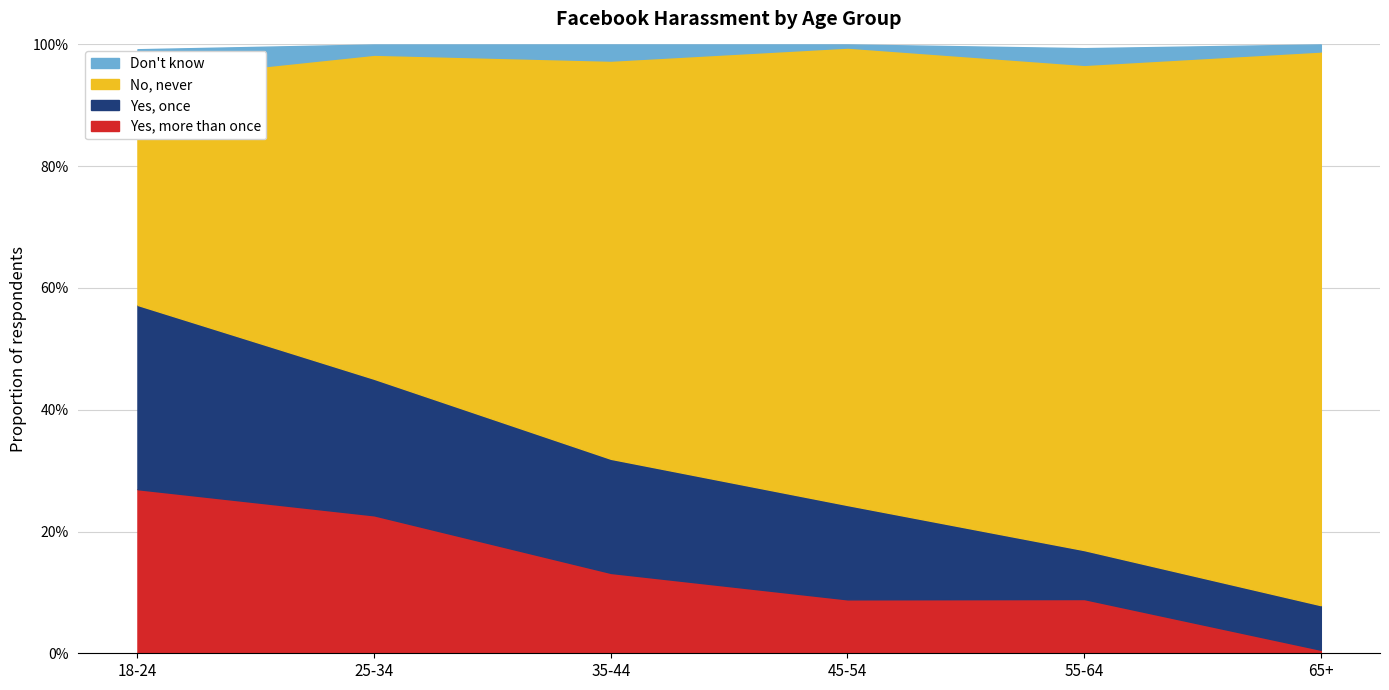

How many distinct data groups are displayed?

4